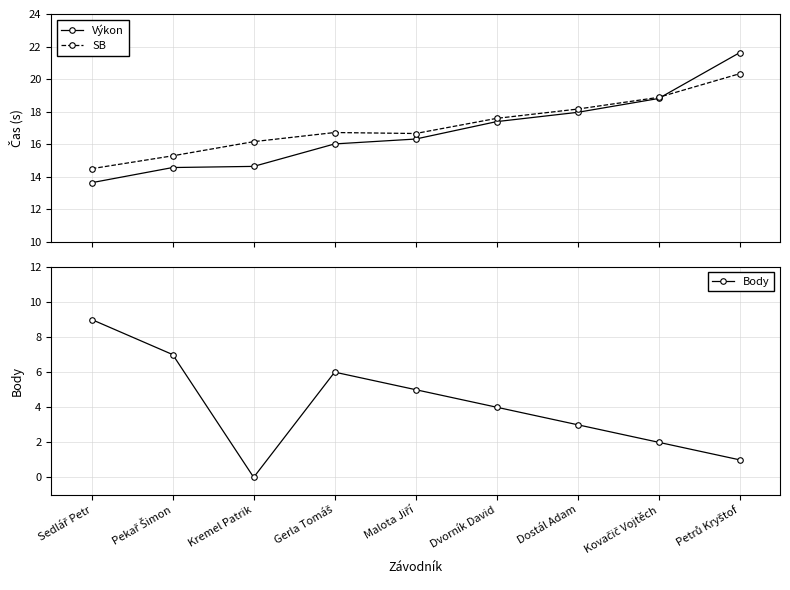

Between Dvorník David and Petrů Kryštof, which series saw the biggest shift?

Výkon